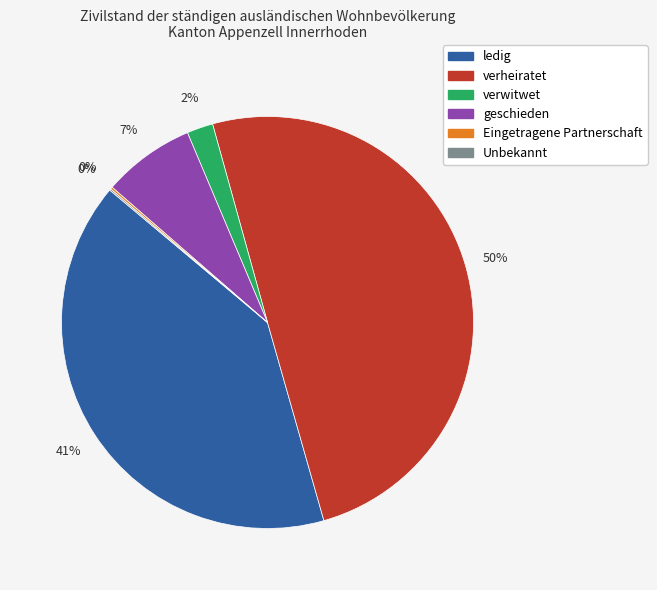

To the nearest percent, what is the difference between the largest and smallest slice percentages?

50%